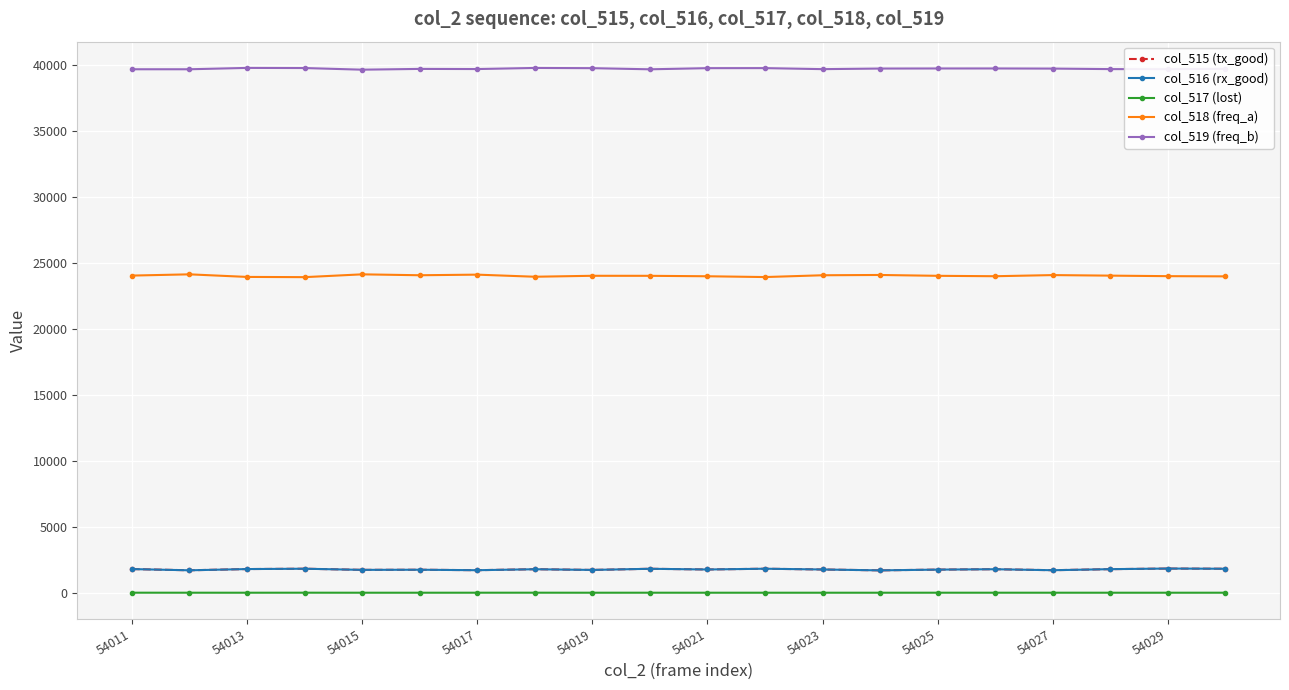

True or false: col_519 (freq_b) has more than 0 interior local peaks.

True